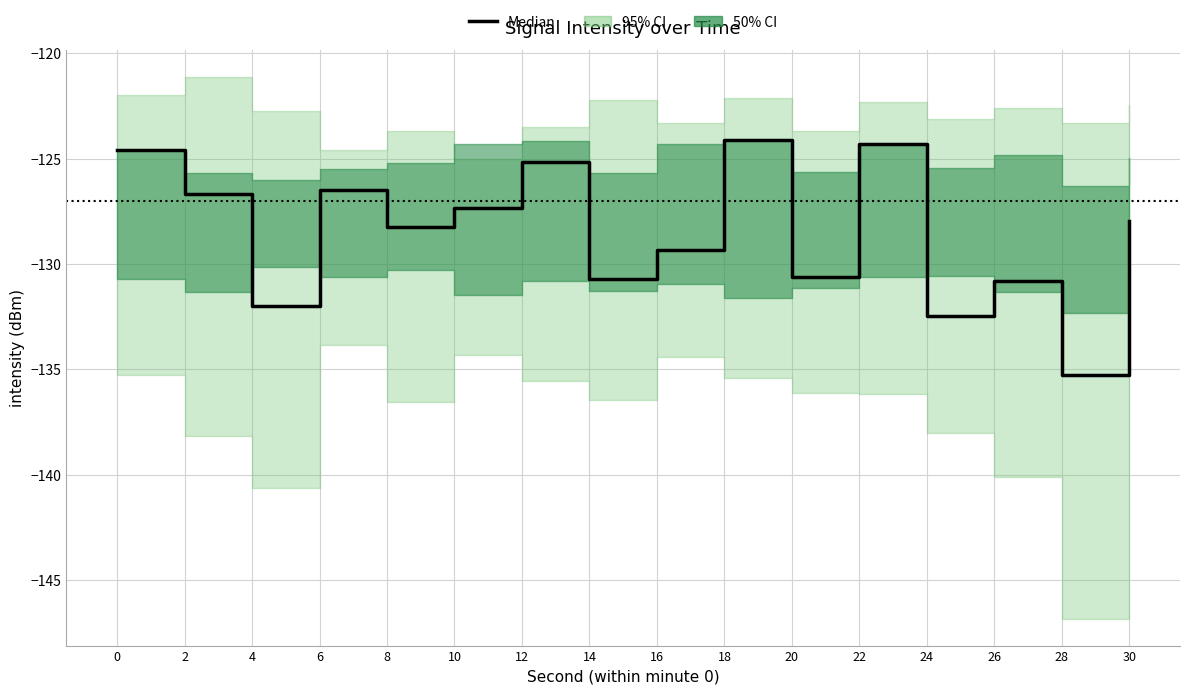

The chart shows a value of -124.1 at 18. True or false?

True